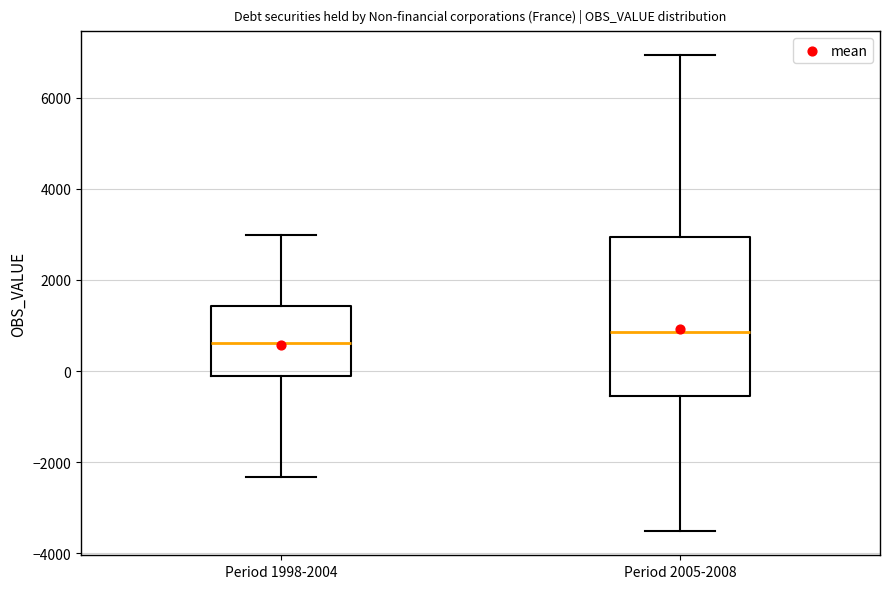

Where is the upper edge of the box for Period 2005-2008 on the y-axis? The values are not printed on the chart, so give them approximately, as read against the axis.

3000